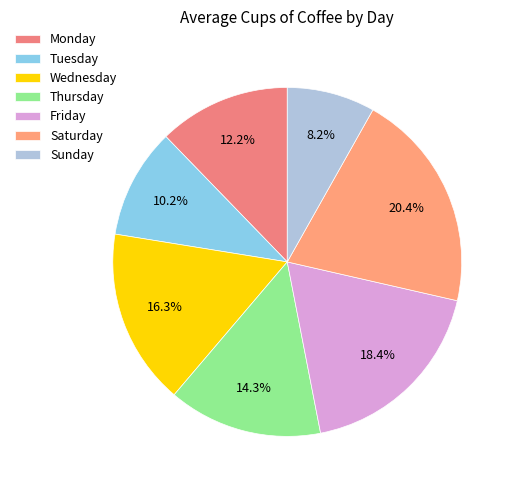

The Wednesday slice represents 31% of the pie. True or false?

False